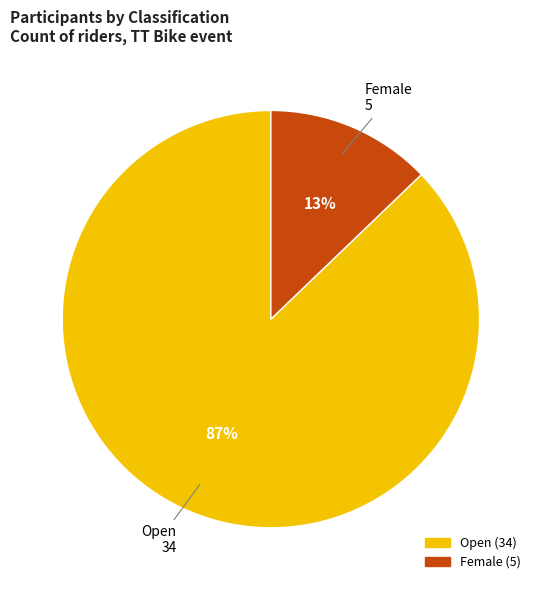

Does Open represent more than half of the total?

Yes